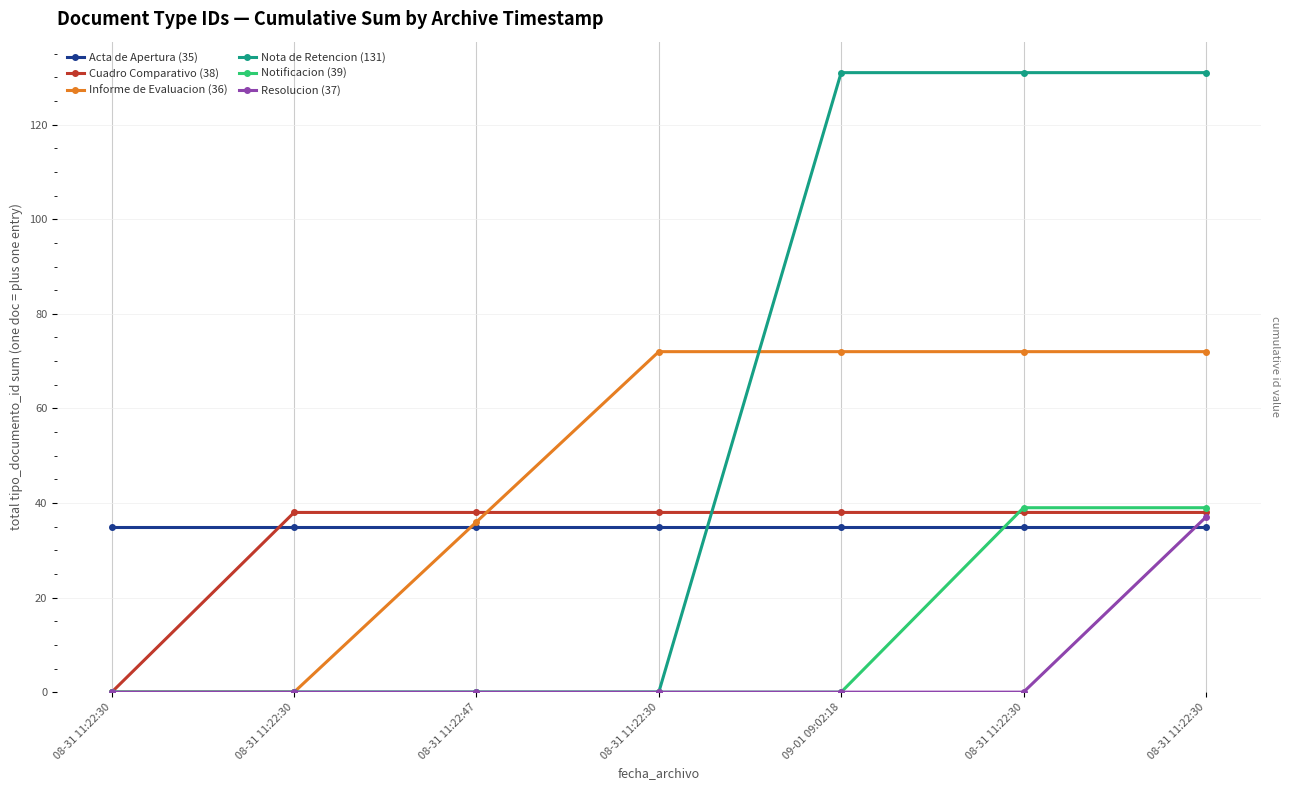

What is the label of the 5th point from the right?

08-31 11:22:47